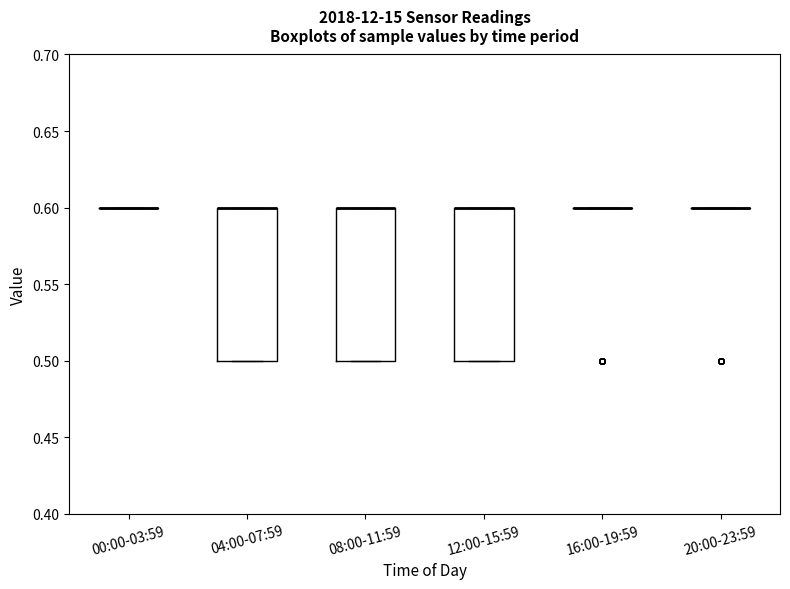

Reading left to right, transcribe this box plot: for each box, give where its median line is, the range the box spans, and where its two whiskers end, as read against the y-axis. The values are not printed on the chart, so give them approximately, as read against the axis.

00:00-03:59: box collapsed to a line at 0.6, whiskers 0.6 to 0.6
04:00-07:59: median 0.6 (drawn on the box's upper edge), box 0.5 to 0.6, whiskers 0.5 to 0.6
08:00-11:59: median 0.6 (drawn on the box's upper edge), box 0.5 to 0.6, whiskers 0.5 to 0.6
12:00-15:59: median 0.6 (drawn on the box's upper edge), box 0.5 to 0.6, whiskers 0.5 to 0.6
16:00-19:59: box collapsed to a line at 0.6, whiskers 0.6 to 0.6
20:00-23:59: box collapsed to a line at 0.6, whiskers 0.6 to 0.6